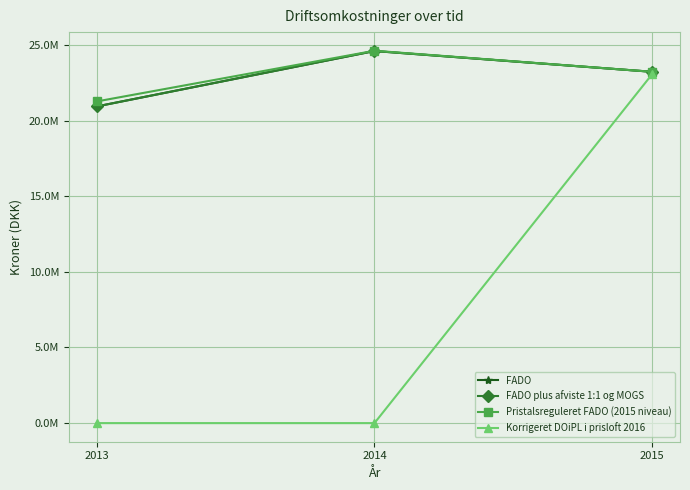

Rank the series at 2014 from highest to lowest value.

Pristalsreguleret FADO (2015 niveau), FADO, FADO plus afviste 1:1 og MOGS, Korrigeret DOiPL i prisloft 2016